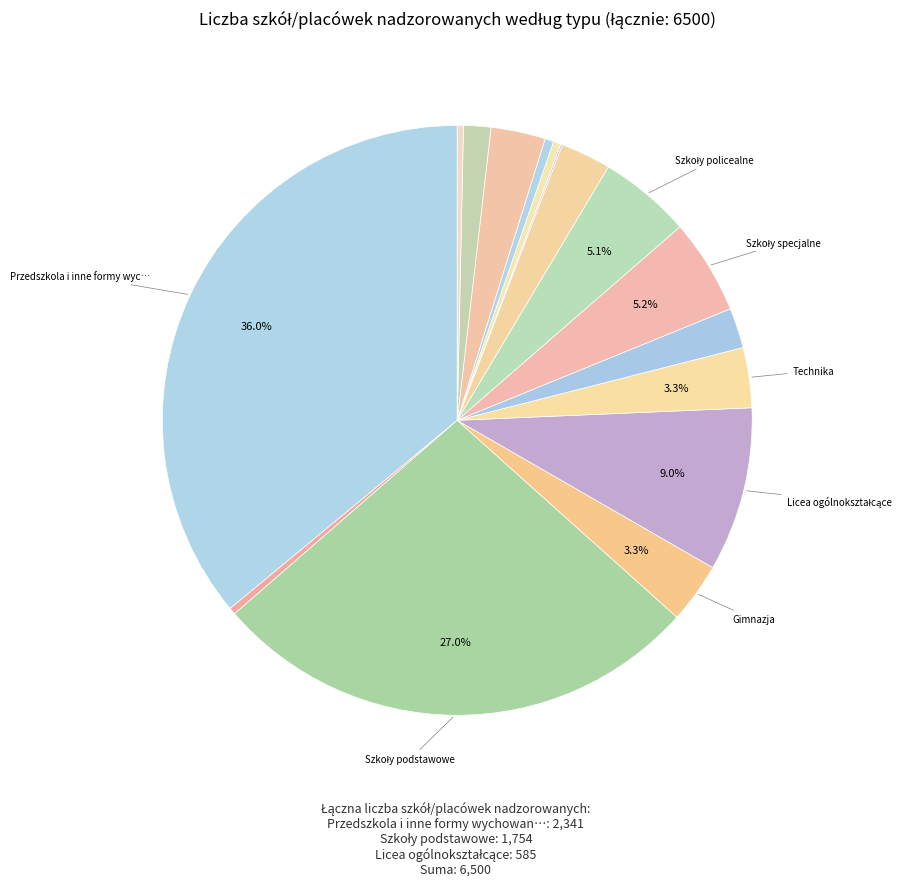

What is the largest slice in the pie chart?

Przedszkola i inne formy wychowania przedszkolnego